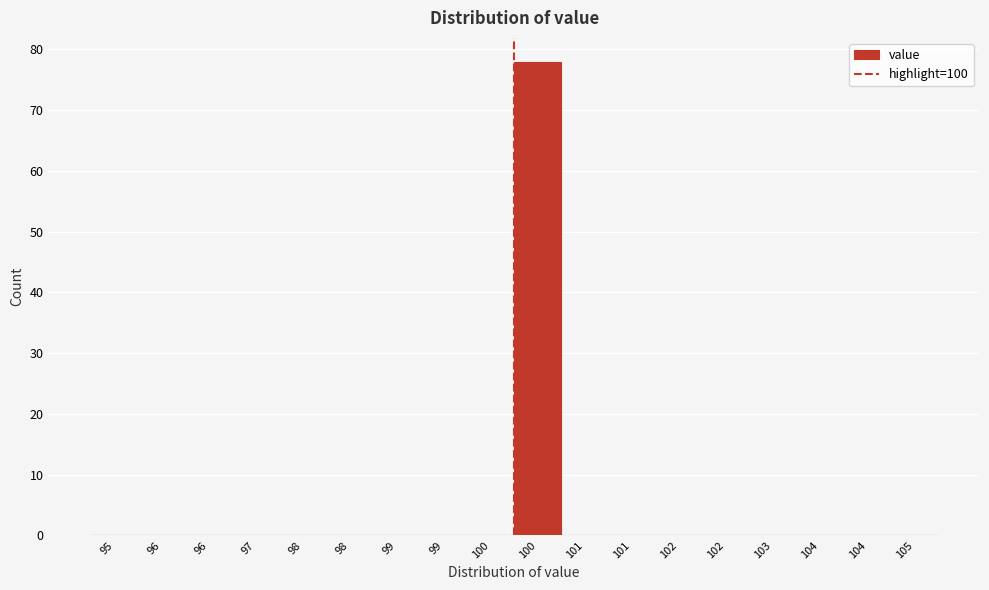

How many distinct data groups are displayed?

1